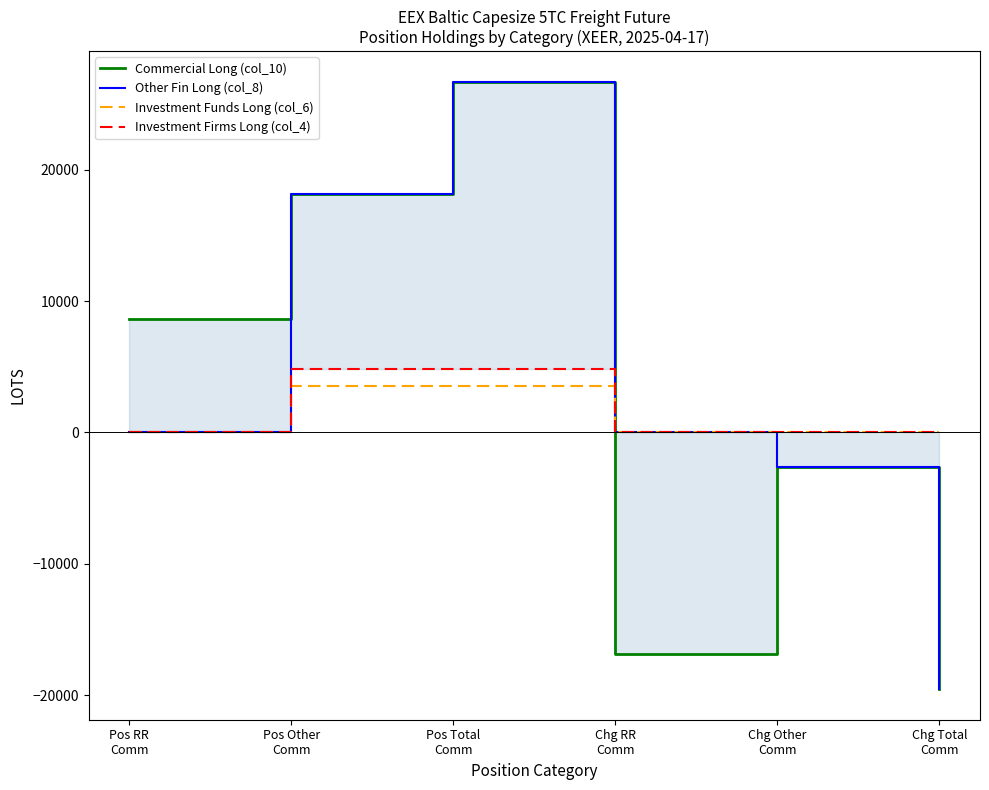

The Commercial Long (col_10) series shows -2654.5 at Chg Other
Comm. True or false?

True